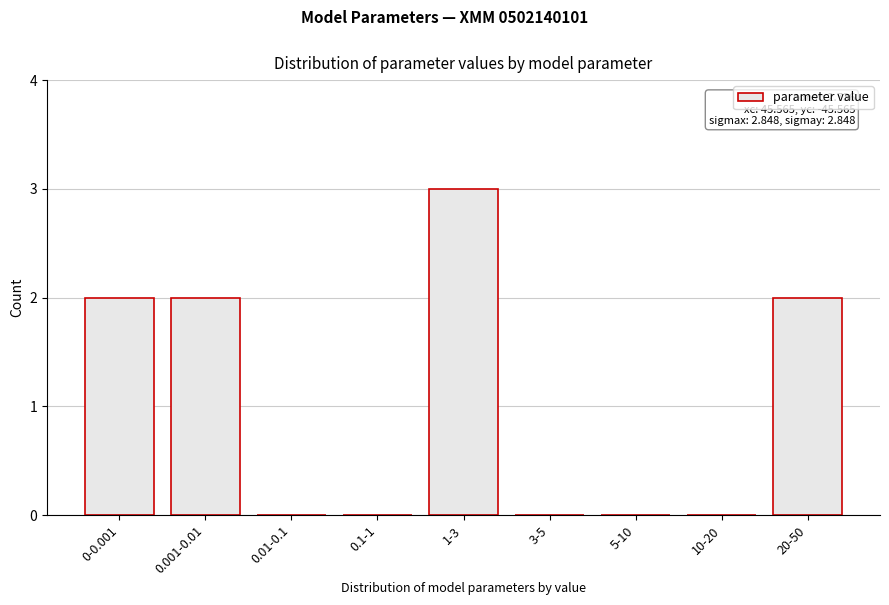

Reading right to left, transcribe all the data shown in this chart.

20-50=2	10-20=0	5-10=0	3-5=0	1-3=3	0.1-1=0	0.01-0.1=0	0.001-0.01=2	0-0.001=2